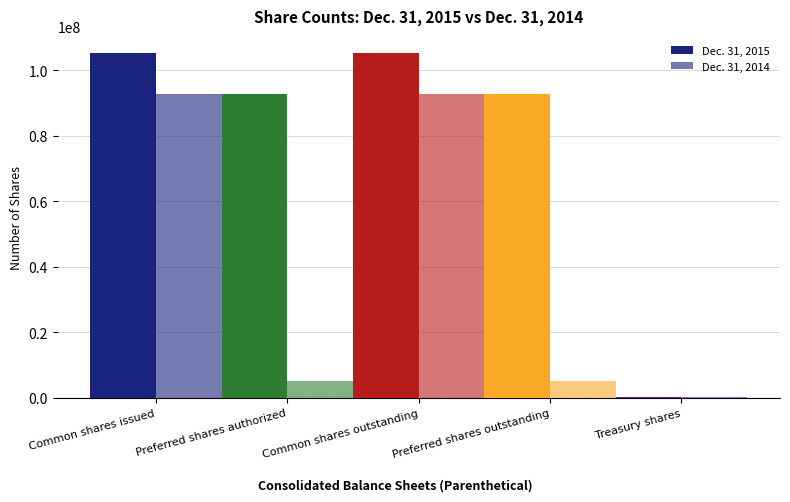

What is the total value across all series at Treasury shares?

159896